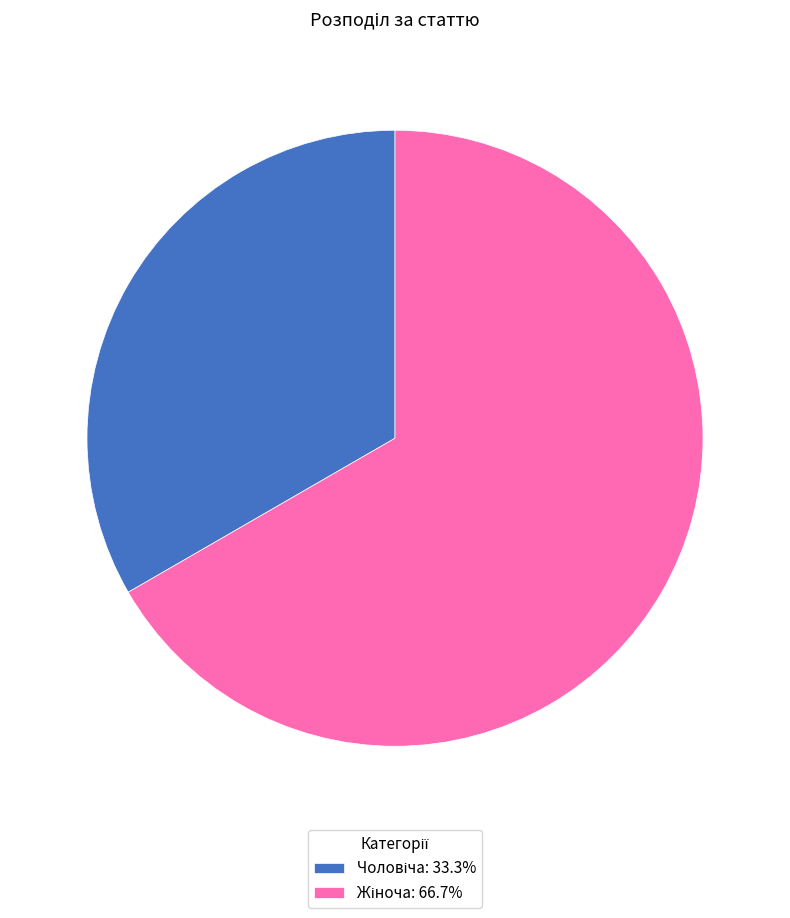

How many segments does this pie chart have?

2